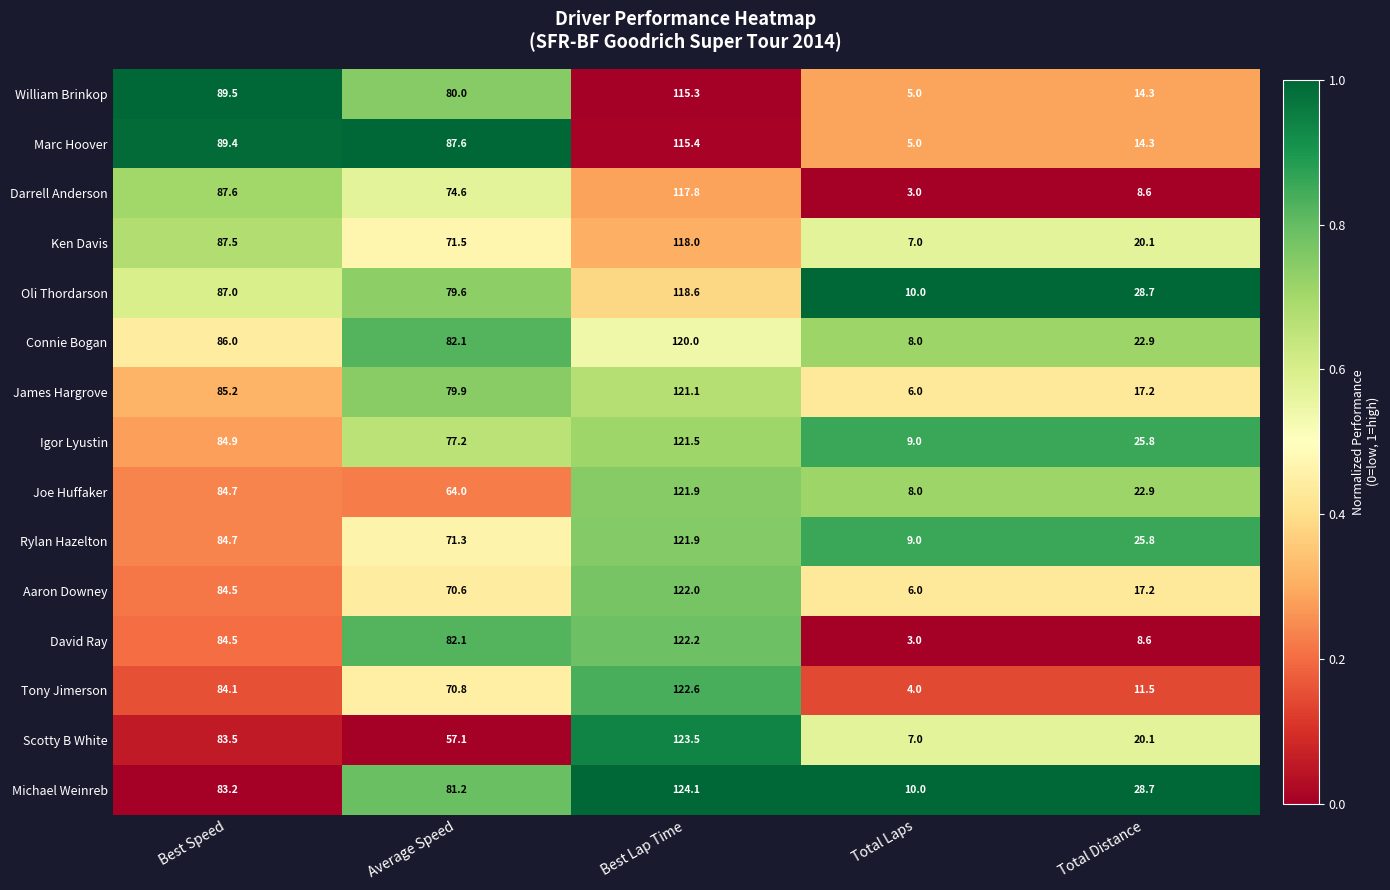

The value of Scotty B White at Best Lap Time is 75.7. True or false?

False